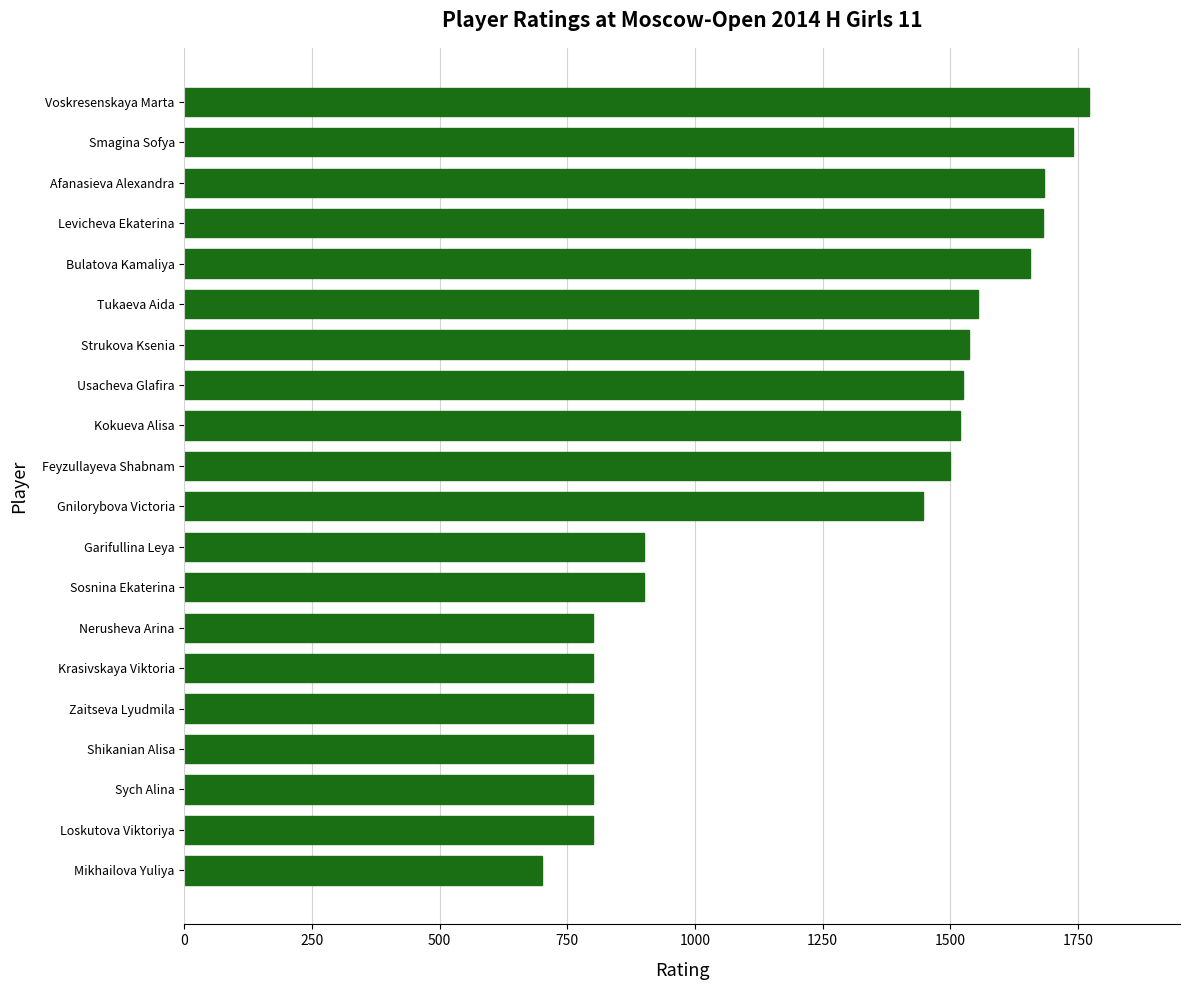

What is the ratio of the value at Mikhailova Yuliya to the value at Gnilorybova Victoria?

0.5